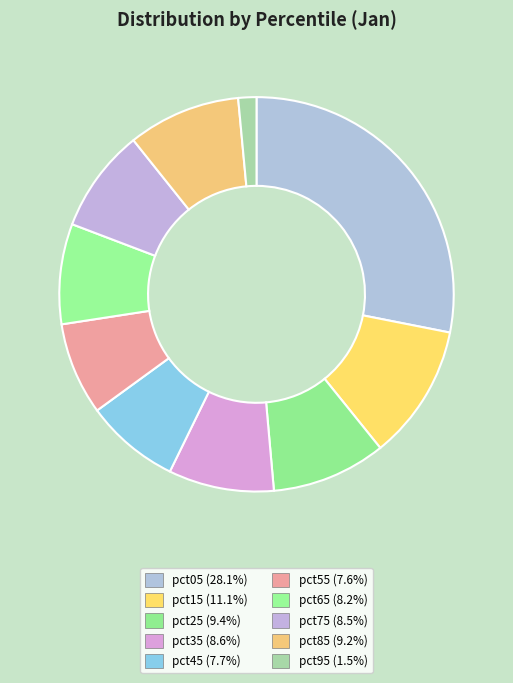

Is there a majority slice in this chart?

No